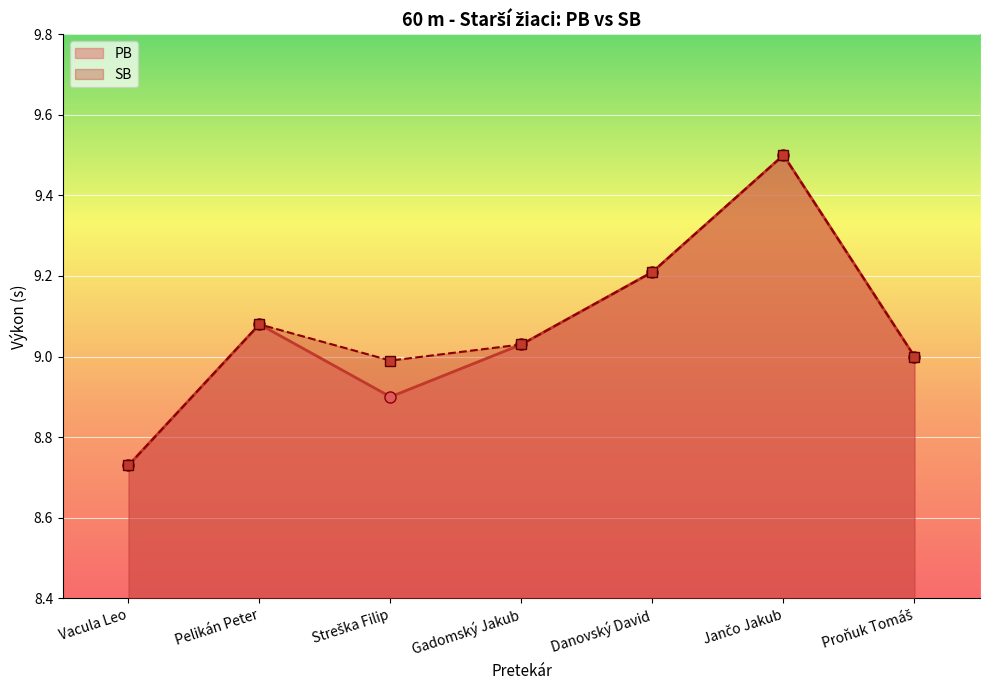

Reading right to left, what are all the values shown in this chart?

PB: 9.0	9.5	9.2	9.0	8.9	9.1	8.7
SB: 9.0	9.5	9.2	9.0	9.0	9.1	8.7